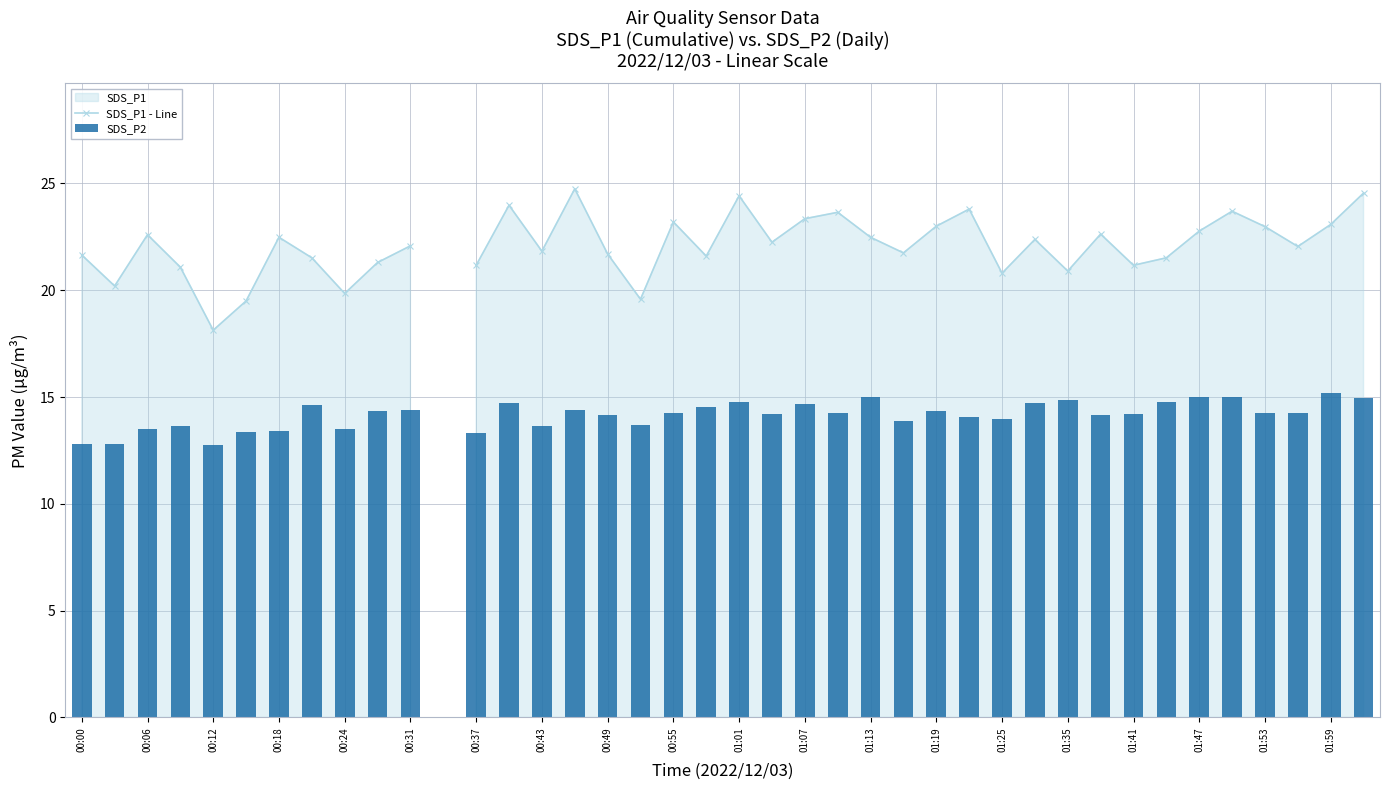

Is it true that SDS_P2 equals 24.9 at 00:55?

False